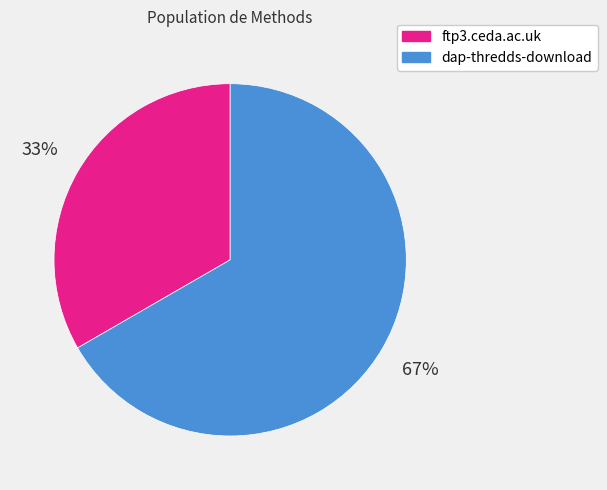

Which slice represents more than half of the pie?

dap-thredds-download